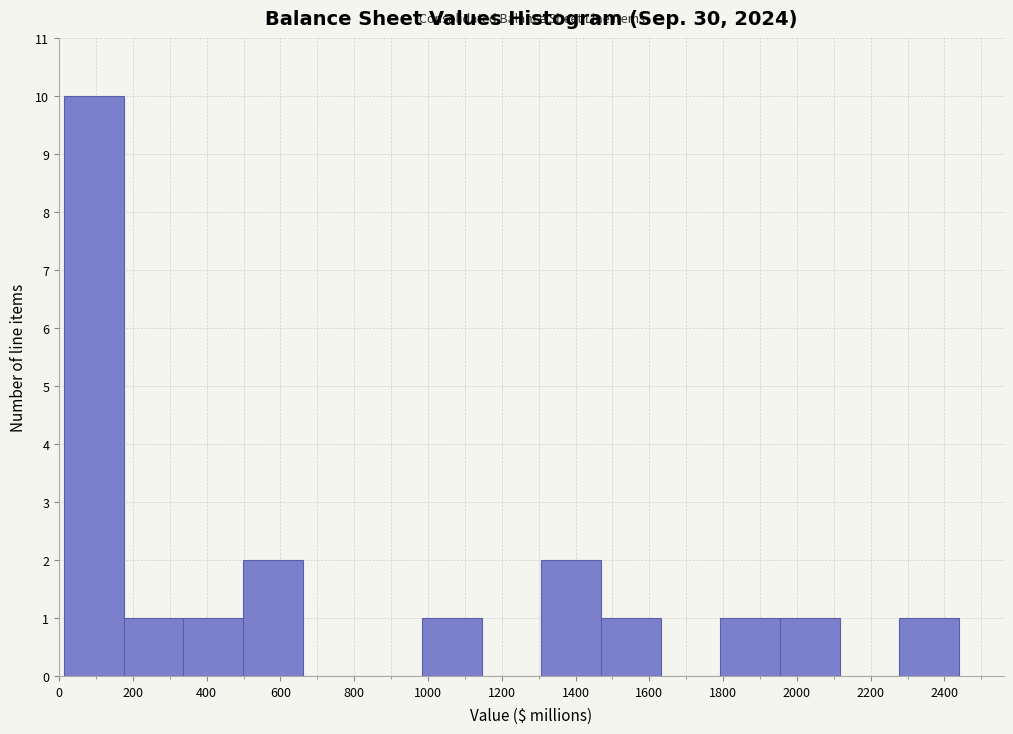

Which range on the x-axis has the tallest bar?

20 to 180